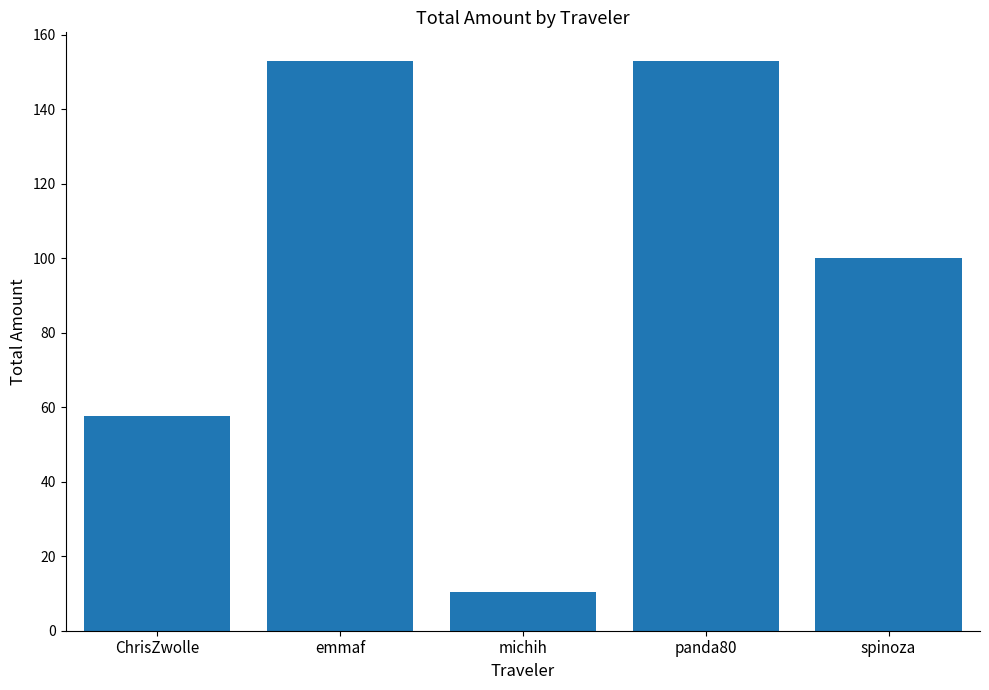

What position from the left is panda80?

4